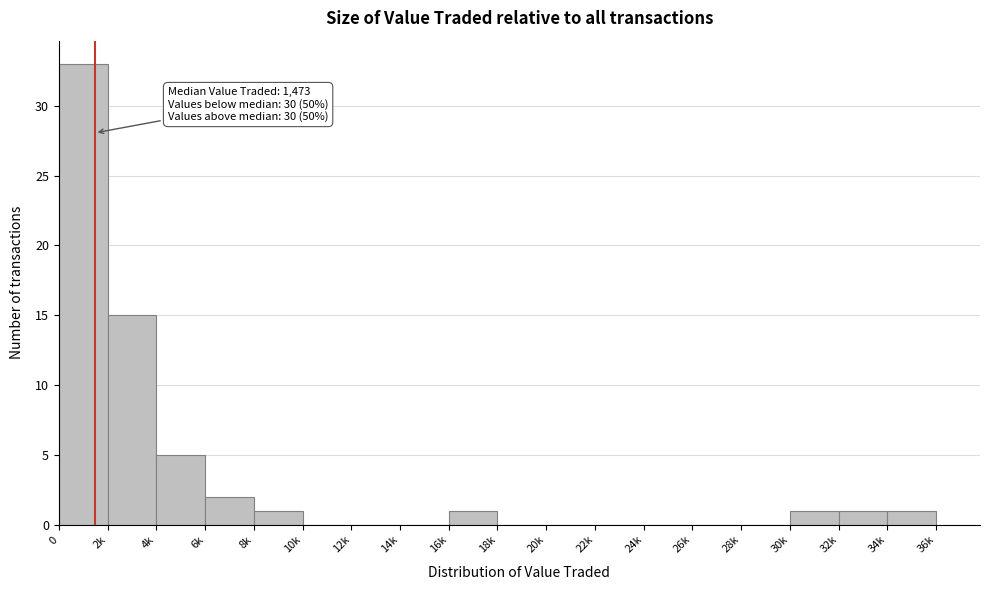

Reading left to right, transcribe all the data shown in this chart.

0=33	2k=15	4k=5	6k=2	8k=1	10k=0	12k=0	14k=0	16k=1	18k=0	20k=0	22k=0	24k=0	26k=0	28k=0	30k=1	32k=1	34k=1